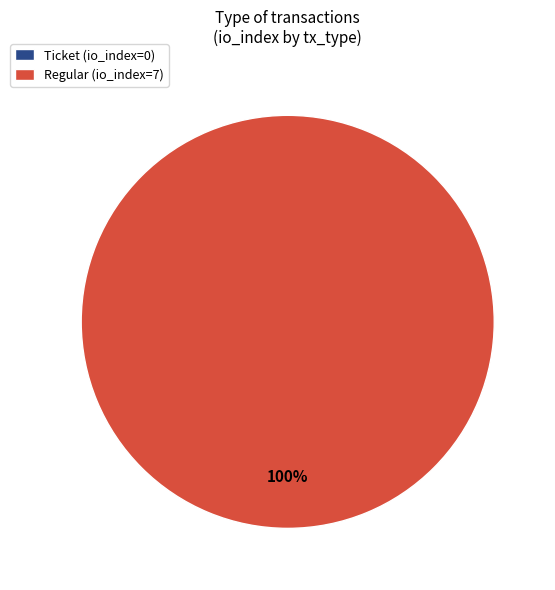

The Ticket slice represents 6% of the pie. True or false?

False